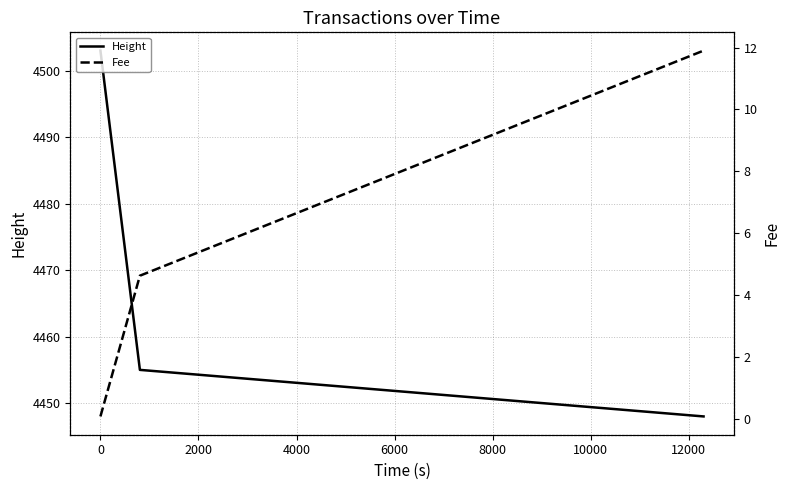

How many data points does each series have?

3